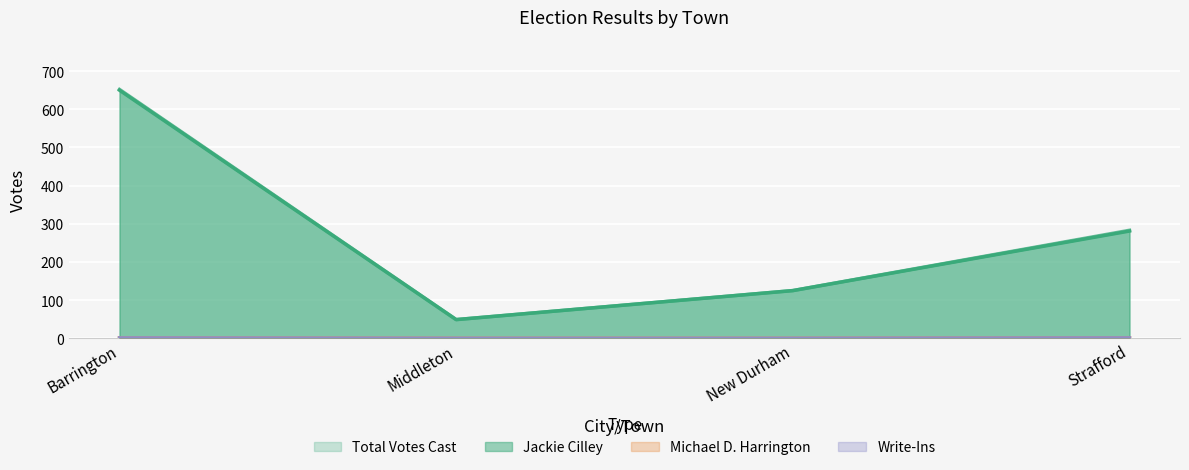

What position from the left is Barrington?

1